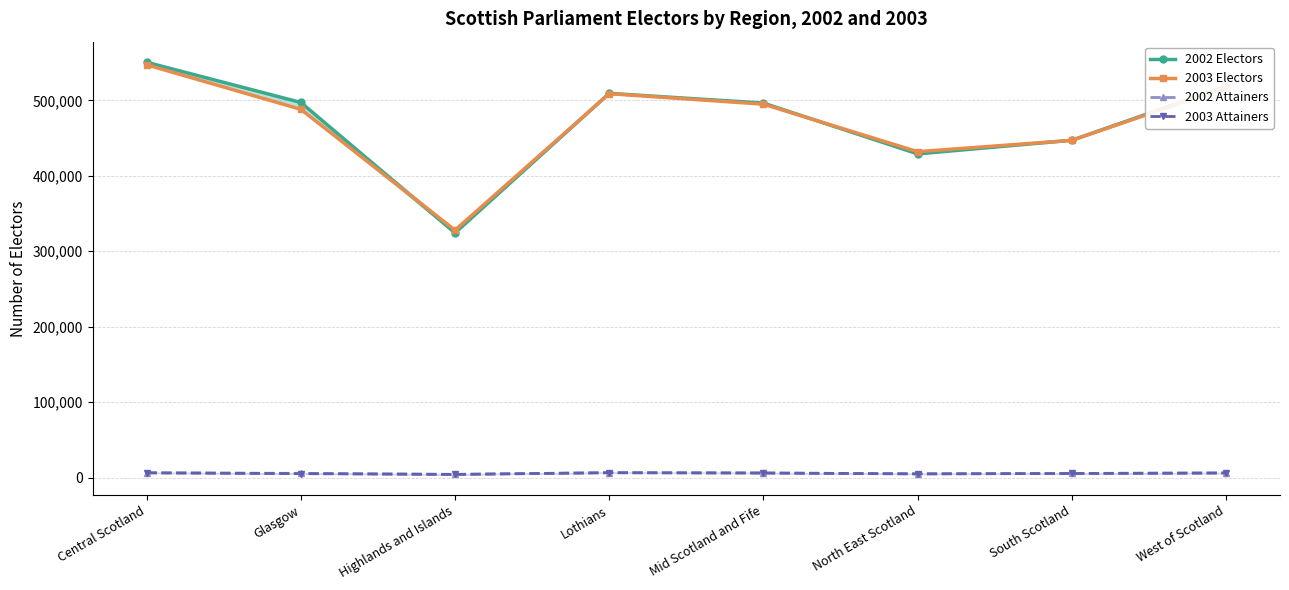

How many data points in 2002 Electors are less than 497181?

4